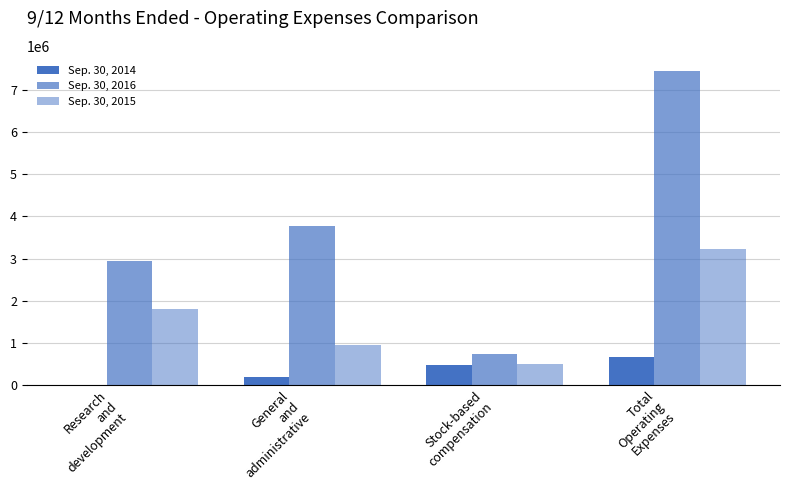

Reading left to right, transcribe all the data shown in this chart.

Sep. 30, 2014: Research
and
development=574	General
and
administrative=183044	Stock-based
compensation=470185	Total
Operating
Expenses=653803
Sep. 30, 2016: Research
and
development=2933199	General
and
administrative=3783941	Stock-based
compensation=732151	Total
Operating
Expenses=7449291
Sep. 30, 2015: Research
and
development=1797045	General
and
administrative=946613	Stock-based
compensation=486271	Total
Operating
Expenses=3229929